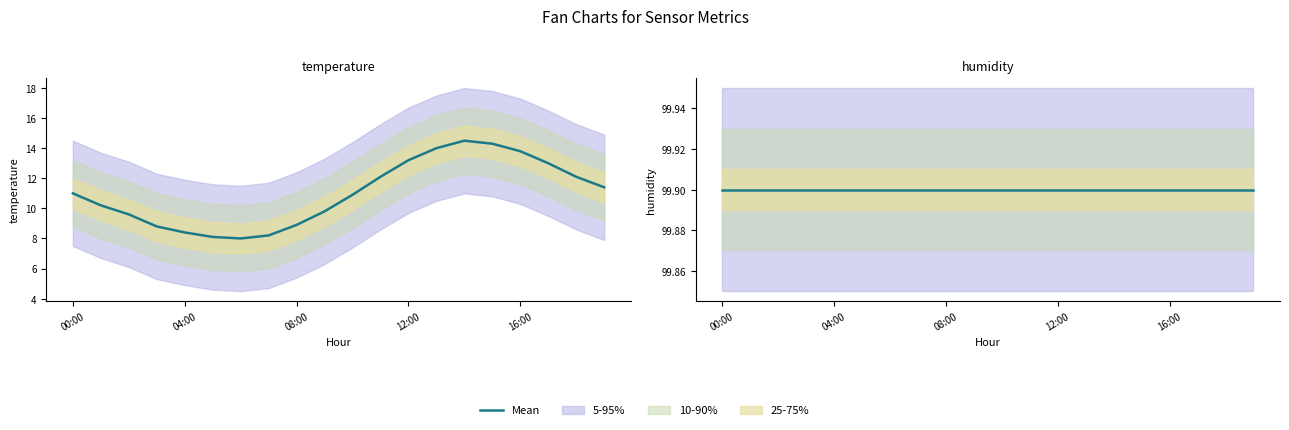

What is the label of the 12th point from the right?

08:00